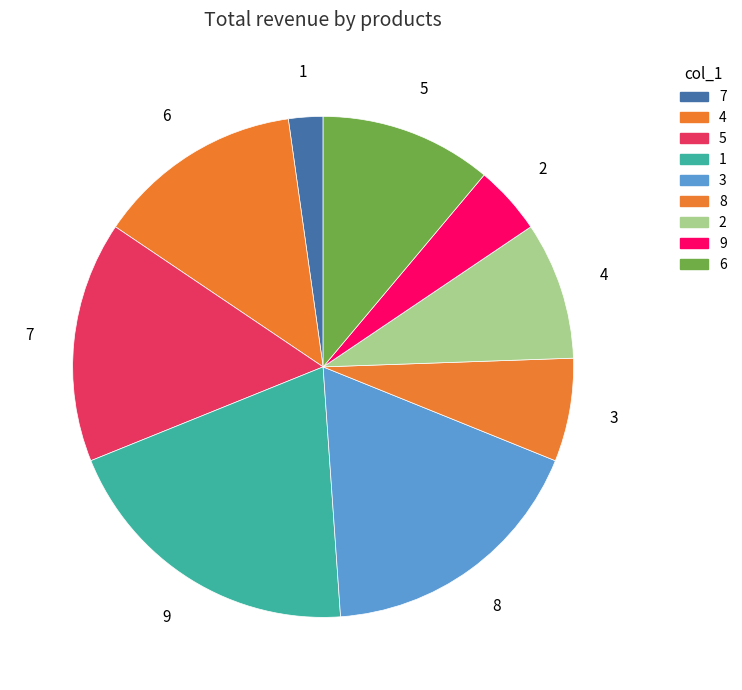

The 3 slice represents 1% of the pie. True or false?

False